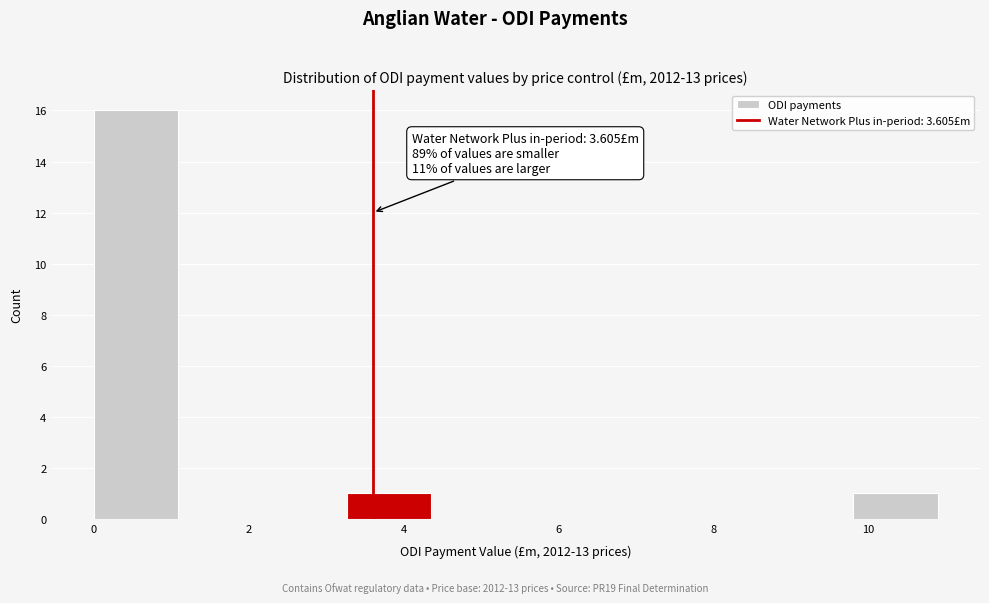

Which range on the x-axis has the tallest bar?

0.0 to 1.0